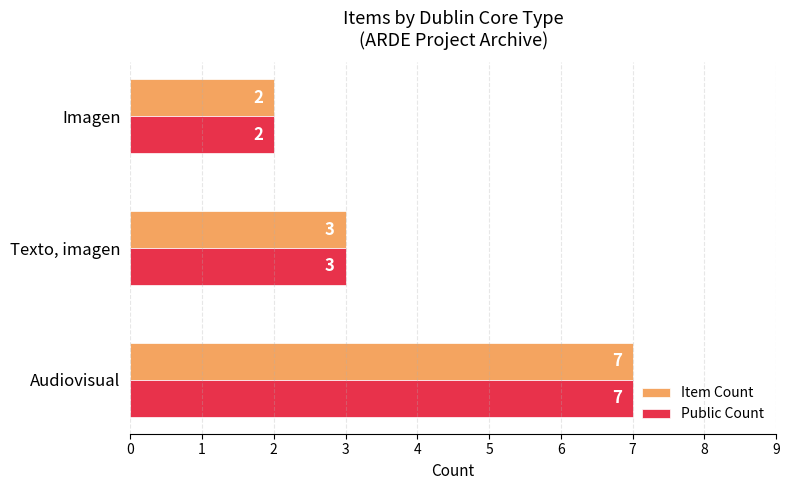

The value of Item Count at Imagen is 1. True or false?

False